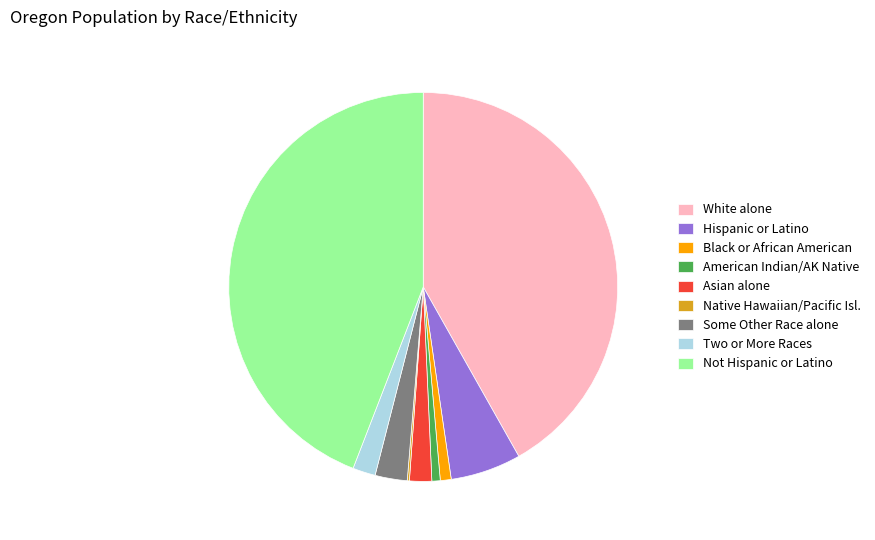

What is the ratio of the value at Hispanic or Latino to the value at Two or More Races?

3.1